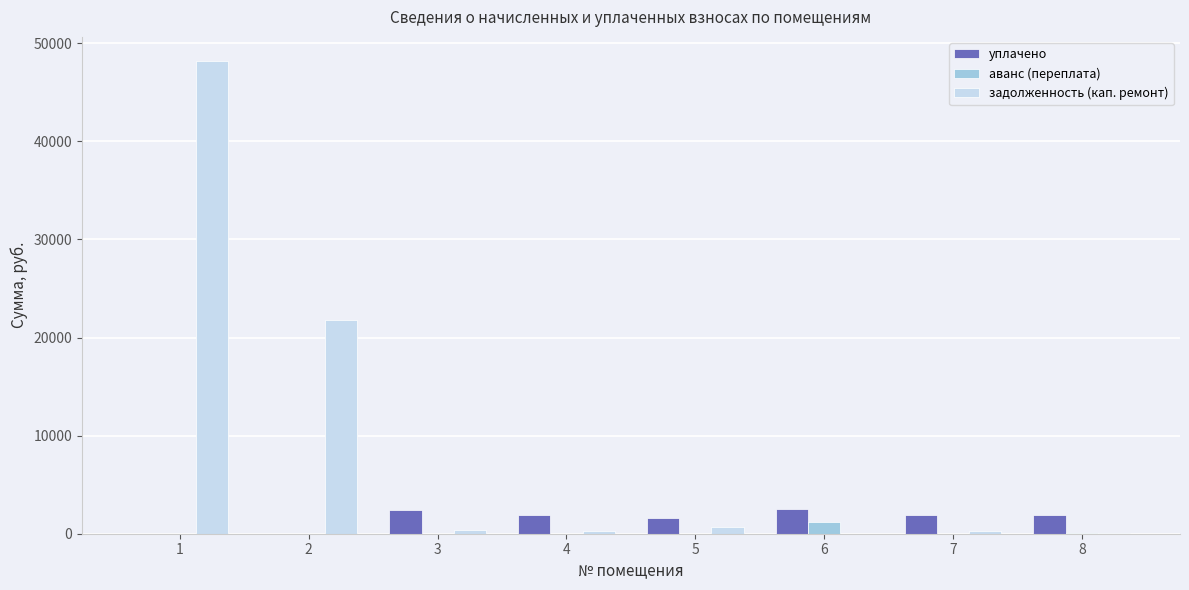

Does the chart contain stacked bars?

No